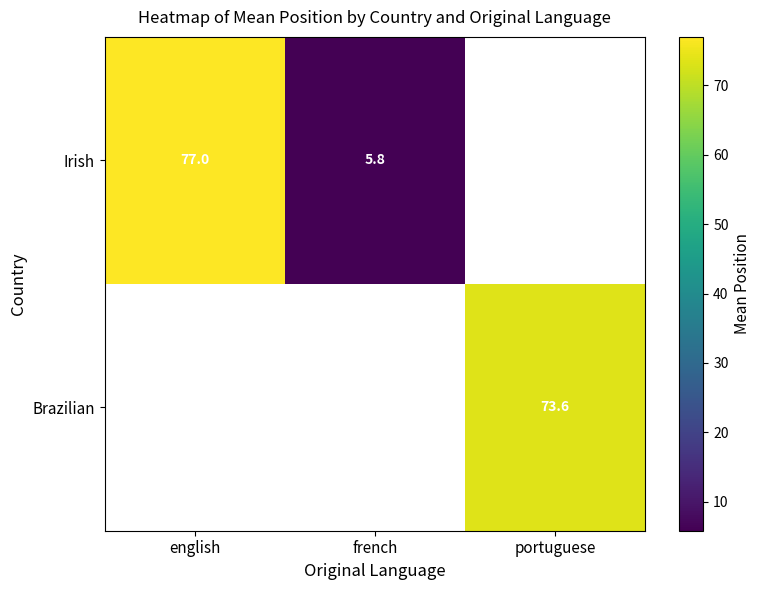

The value of Brazilian at portuguese is 73.6. True or false?

True